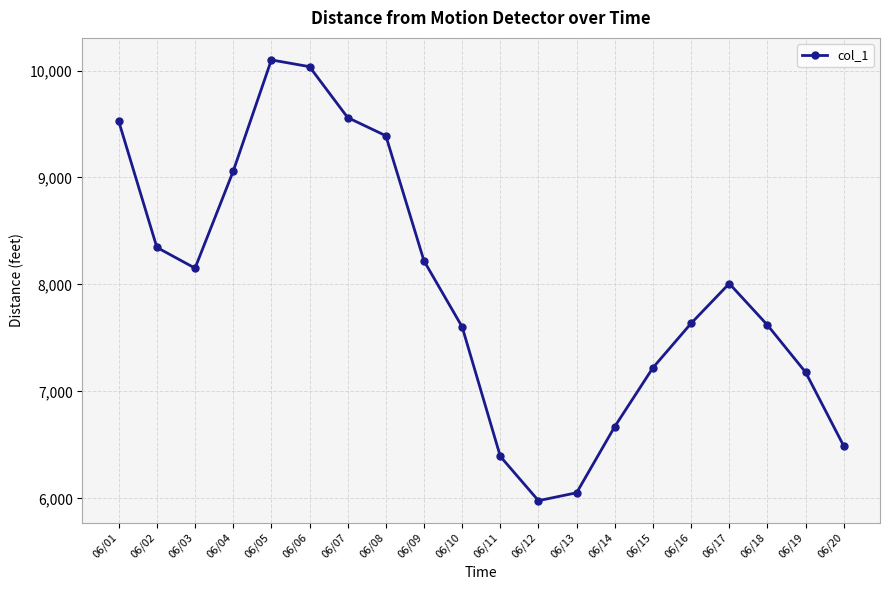

Where is the data nearest to the value 8038?

06/17